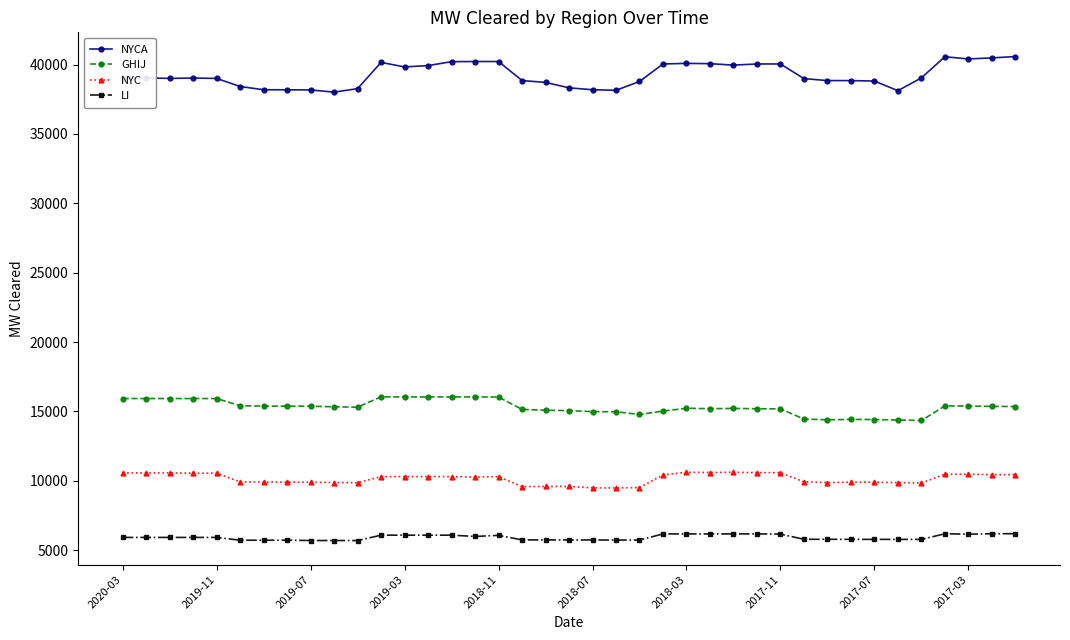

What is the difference between the maximum and minimum values in the NYC series?

1133.0